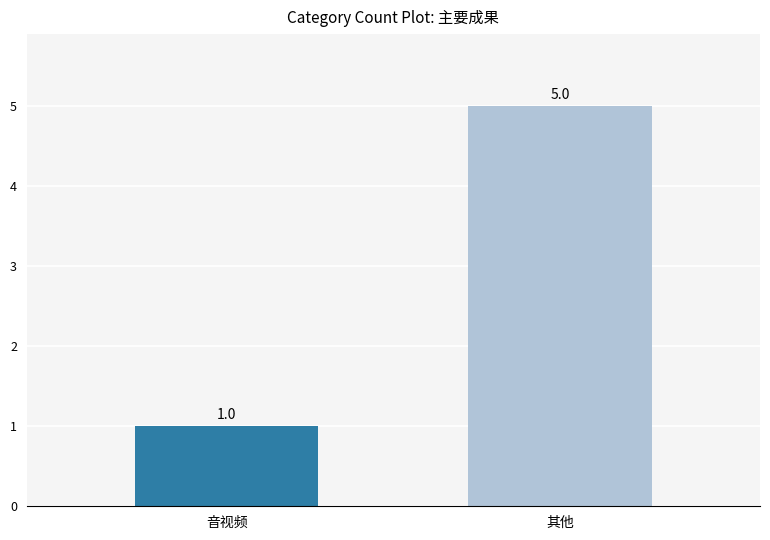

What is the difference between the values at 其他 and 音视频?

4